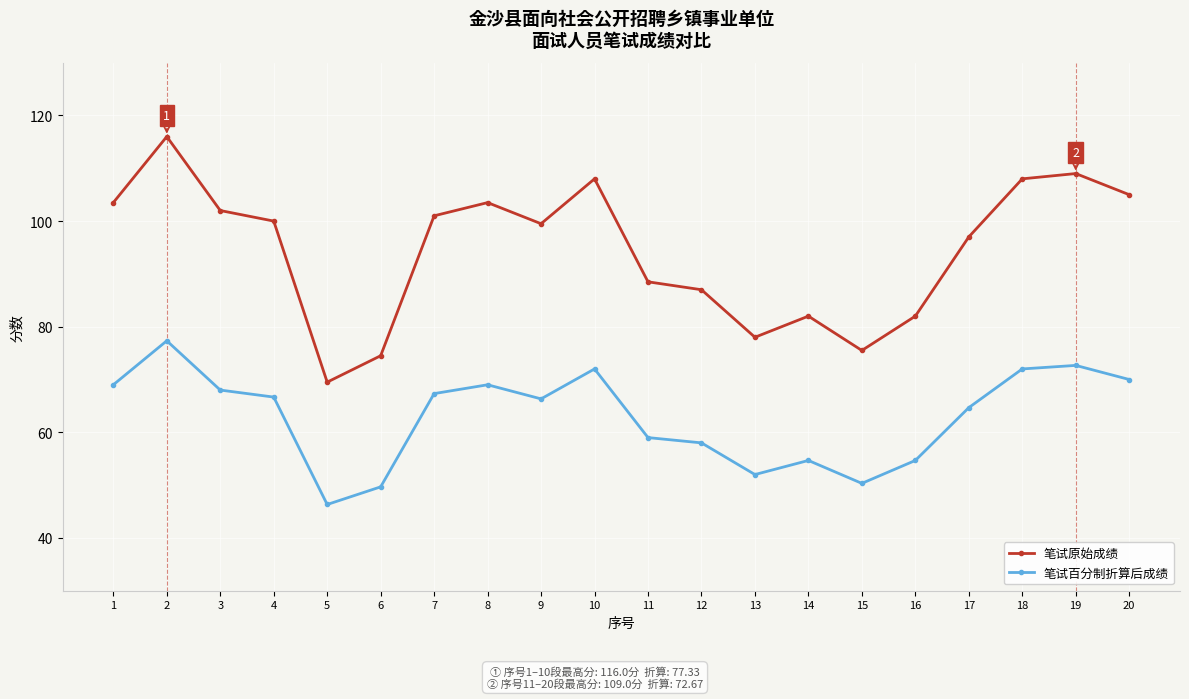

What is the total value across all series at 7?

168.3